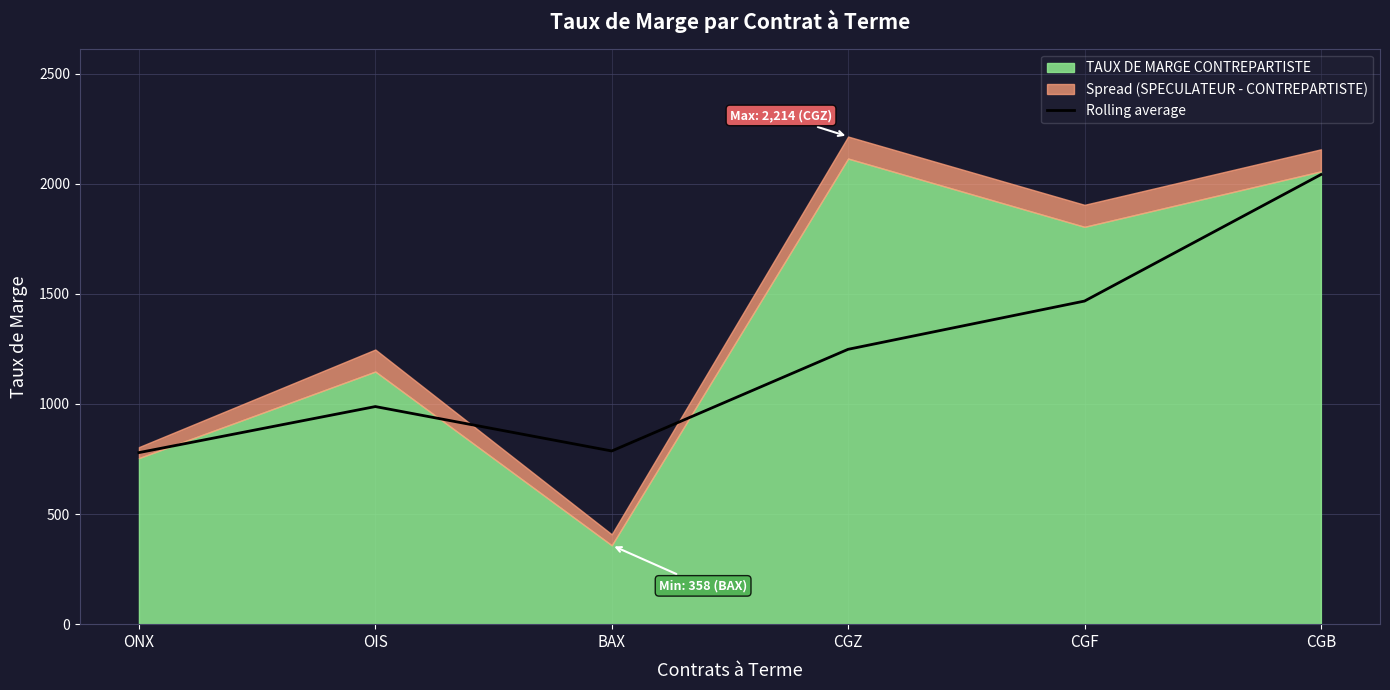

What is the label of the 1st point from the left?

ONX